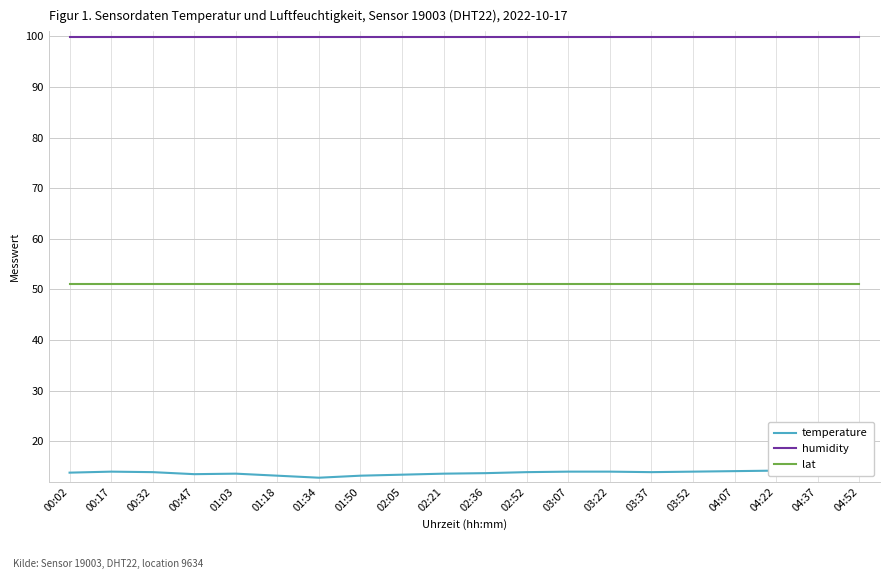

Reading left to right, transcribe all the data shown in this chart.

temperature: 13.8	14.0	13.9	13.5	13.6	13.2	12.8	13.2	13.4	13.6	13.7	13.9	14.0	14.0	13.9	14.0	14.1	14.2	14.3	14.4
humidity: 99.9	99.9	99.9	99.9	99.9	99.9	99.9	99.9	99.9	99.9	99.9	99.9	99.9	99.9	99.9	99.9	99.9	99.9	99.9	99.9
lat: 51.0	51.0	51.0	51.0	51.0	51.0	51.0	51.0	51.0	51.0	51.0	51.0	51.0	51.0	51.0	51.0	51.0	51.0	51.0	51.0